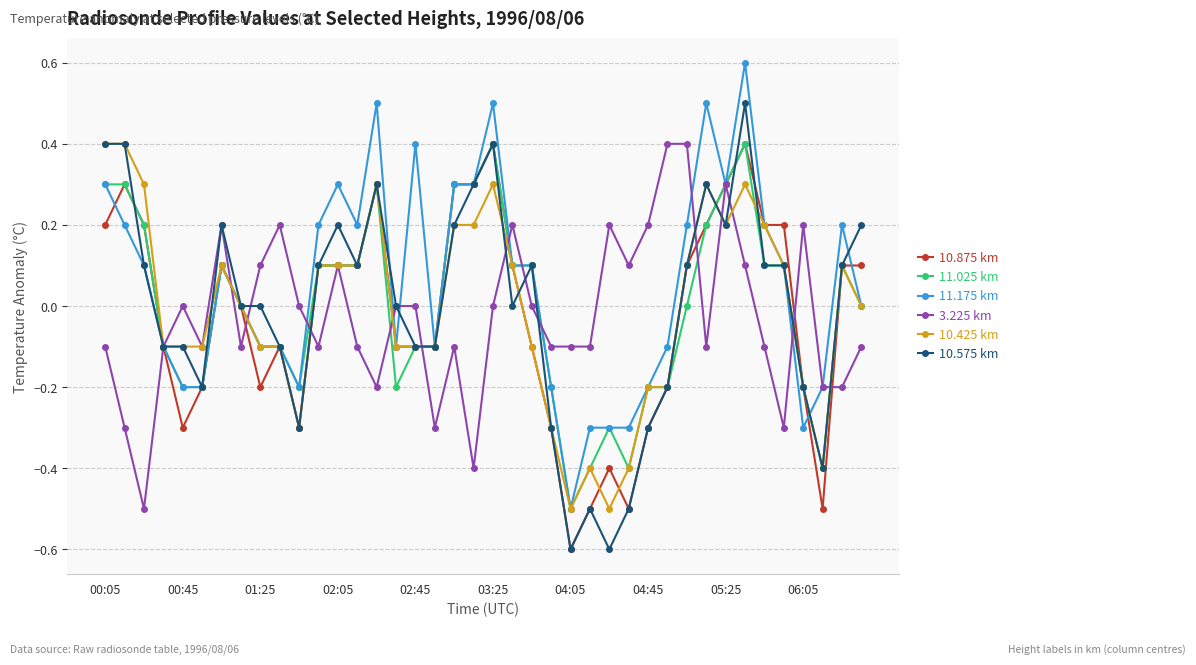

True or false: 11.175 km has more than 0 points higher than both neighbors.

True